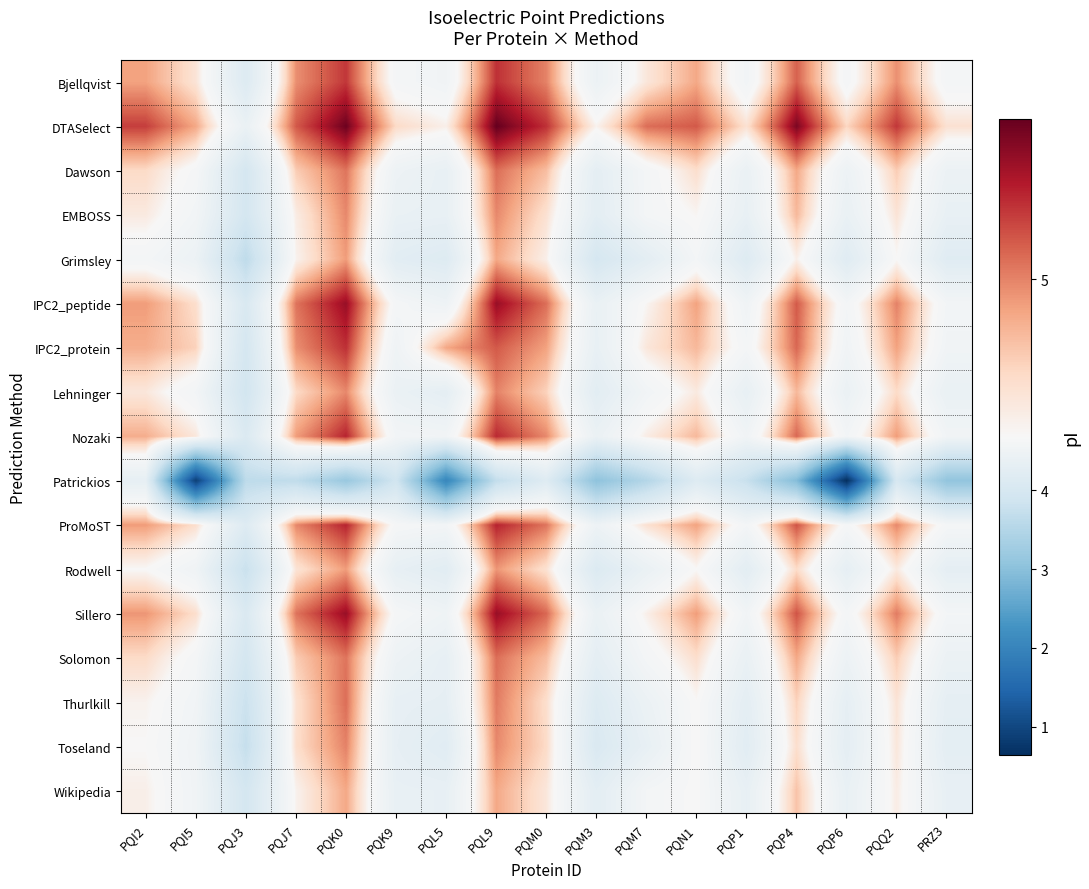

Reading left to right, what are all the values shown in this chart?

Bjellqvist: PQI2=4.9	PQI5=4.8	PQJ3=4.1	PQJ7=5.0	PQK0=5.1	PQK9=4.6	PQL5=4.5	PQL9=5.2	PQM0=5.0	PQM3=4.4	PQM7=4.7	PQN1=4.9	PQP1=4.6	PQP4=5.1	PQP6=4.6	PQQ2=5.0	PRZ3=4.6
DTASelect: PQI2=5.1	PQI5=4.9	PQJ3=4.4	PQJ7=5.1	PQK0=5.3	PQK9=4.8	PQL5=4.7	PQL9=5.3	PQM0=5.2	PQM3=4.7	PQM7=5.0	PQN1=5.1	PQP1=4.8	PQP4=5.3	PQP6=4.8	PQQ2=5.1	PRZ3=4.8
Dawson: PQI2=4.8	PQI5=4.6	PQJ3=4.0	PQJ7=4.8	PQK0=5.0	PQK9=4.5	PQL5=4.4	PQL9=5.0	PQM0=4.9	PQM3=4.3	PQM7=4.6	PQN1=4.8	PQP1=4.4	PQP4=4.9	PQP6=4.5	PQQ2=4.8	PRZ3=4.4
EMBOSS: PQI2=4.7	PQI5=4.6	PQJ3=4.0	PQJ7=4.7	PQK0=5.0	PQK9=4.4	PQL5=4.4	PQL9=5.0	PQM0=4.8	PQM3=4.3	PQM7=4.6	PQN1=4.7	PQP1=4.4	PQP4=4.9	PQP6=4.4	PQQ2=4.8	PRZ3=4.4
Grimsley: PQI2=4.6	PQI5=4.4	PQJ3=3.6	PQJ7=4.7	PQK0=5.0	PQK9=4.2	PQL5=4.2	PQL9=4.9	PQM0=4.7	PQM3=4.0	PQM7=4.3	PQN1=4.6	PQP1=4.2	PQP4=4.7	PQP6=4.2	PQQ2=4.7	PRZ3=4.2
IPC2_peptide: PQI2=5.0	PQI5=4.8	PQJ3=4.1	PQJ7=5.0	PQK0=5.2	PQK9=4.6	PQL5=4.5	PQL9=5.2	PQM0=5.0	PQM3=4.4	PQM7=4.7	PQN1=4.9	PQP1=4.5	PQP4=5.1	PQP6=4.6	PQQ2=5.0	PRZ3=4.6
IPC2_protein: PQI2=4.9	PQI5=4.8	PQJ3=4.0	PQJ7=5.0	PQK0=5.2	PQK9=4.5	PQL5=4.9	PQL9=5.1	PQM0=4.9	PQM3=4.4	PQM7=4.7	PQN1=4.9	PQP1=4.6	PQP4=5.1	PQP6=4.5	PQQ2=4.9	PRZ3=4.5
Lehninger: PQI2=4.7	PQI5=4.6	PQJ3=3.9	PQJ7=4.8	PQK0=5.0	PQK9=4.4	PQL5=4.3	PQL9=5.0	PQM0=4.8	PQM3=4.2	PQM7=4.5	PQN1=4.7	PQP1=4.4	PQP4=4.9	PQP6=4.4	PQQ2=4.8	PRZ3=4.4
Nozaki: PQI2=4.9	PQI5=4.7	PQJ3=4.1	PQJ7=5.0	PQK0=5.2	PQK9=4.6	PQL5=4.5	PQL9=5.2	PQM0=5.0	PQM3=4.4	PQM7=4.7	PQN1=4.9	PQP1=4.5	PQP4=5.1	PQP6=4.6	PQQ2=5.0	PRZ3=4.5
Patrickios: PQI2=4.3	PQI5=0.9	PQJ3=3.6	PQJ7=3.7	PQK0=3.2	PQK9=3.9	PQL5=2.0	PQL9=3.7	PQM0=4.2	PQM3=3.0	PQM7=3.5	PQN1=4.2	PQP1=3.8	PQP4=2.9	PQP6=0.6	PQQ2=4.0	PRZ3=3.1
ProMoST: PQI2=5.0	PQI5=4.8	PQJ3=4.2	PQJ7=5.0	PQK0=5.2	PQK9=4.6	PQL5=4.6	PQL9=5.2	PQM0=5.0	PQM3=4.5	PQM7=4.8	PQN1=4.9	PQP1=4.6	PQP4=5.1	PQP6=4.6	PQQ2=5.0	PRZ3=4.6
Rodwell: PQI2=4.7	PQI5=4.5	PQJ3=3.8	PQJ7=4.8	PQK0=5.0	PQK9=4.3	PQL5=4.2	PQL9=5.0	PQM0=4.8	PQM3=4.1	PQM7=4.4	PQN1=4.7	PQP1=4.3	PQP4=4.8	PQP6=4.3	PQQ2=4.7	PRZ3=4.3
Sillero: PQI2=5.0	PQI5=4.8	PQJ3=4.1	PQJ7=5.0	PQK0=5.2	PQK9=4.6	PQL5=4.5	PQL9=5.2	PQM0=5.1	PQM3=4.4	PQM7=4.7	PQN1=5.0	PQP1=4.5	PQP4=5.1	PQP6=4.6	PQQ2=5.0	PRZ3=4.6
Solomon: PQI2=4.8	PQI5=4.6	PQJ3=4.0	PQJ7=4.8	PQK0=5.0	PQK9=4.5	PQL5=4.3	PQL9=5.0	PQM0=4.9	PQM3=4.3	PQM7=4.6	PQN1=4.8	PQP1=4.4	PQP4=4.9	PQP6=4.5	PQQ2=4.8	PRZ3=4.4
Thurlkill: PQI2=4.7	PQI5=4.5	PQJ3=3.8	PQJ7=4.8	PQK0=5.0	PQK9=4.3	PQL5=4.3	PQL9=5.0	PQM0=4.8	PQM3=4.1	PQM7=4.4	PQN1=4.7	PQP1=4.3	PQP4=4.8	PQP6=4.3	PQQ2=4.8	PRZ3=4.3
Toseland: PQI2=4.7	PQI5=4.5	PQJ3=3.7	PQJ7=4.8	PQK0=5.0	PQK9=4.3	PQL5=4.2	PQL9=5.0	PQM0=4.8	PQM3=4.1	PQM7=4.4	PQN1=4.7	PQP1=4.2	PQP4=4.8	PQP6=4.3	PQQ2=4.7	PRZ3=4.3
Wikipedia: PQI2=4.7	PQI5=4.5	PQJ3=4.0	PQJ7=4.7	PQK0=4.9	PQK9=4.4	PQL5=4.4	PQL9=4.9	PQM0=4.7	PQM3=4.3	PQM7=4.6	PQN1=4.7	PQP1=4.4	PQP4=4.9	PQP6=4.4	PQQ2=4.7	PRZ3=4.4